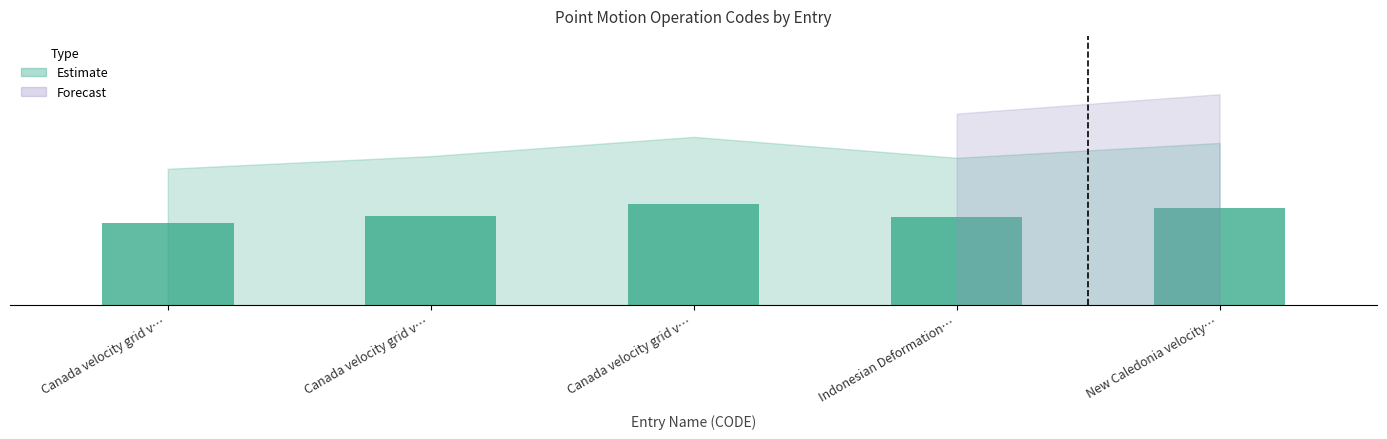

How many categories are shown in the chart?

5